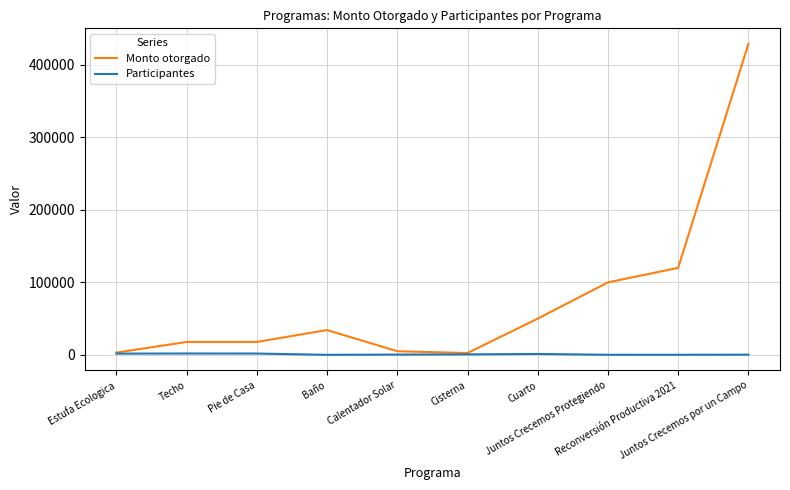

Which series has the largest total across all categories?

Monto otorgado